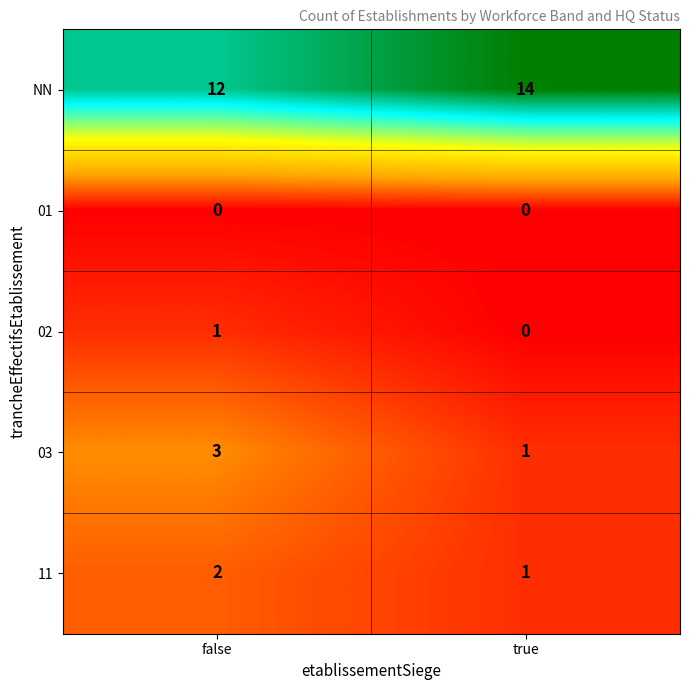

Rank the series by their maximum value, from lowest to highest.

01, 02, 11, 03, NN